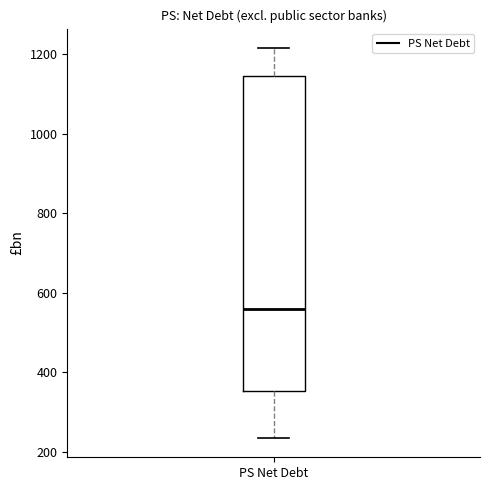

Read this box plot against the y-axis: the position of the median line, the range covered by the box, and the ends of both whiskers. The values are not printed on the chart, so give them approximately, as read against the axis.

median 560, box 360 to 1140, whiskers 240 to 1220